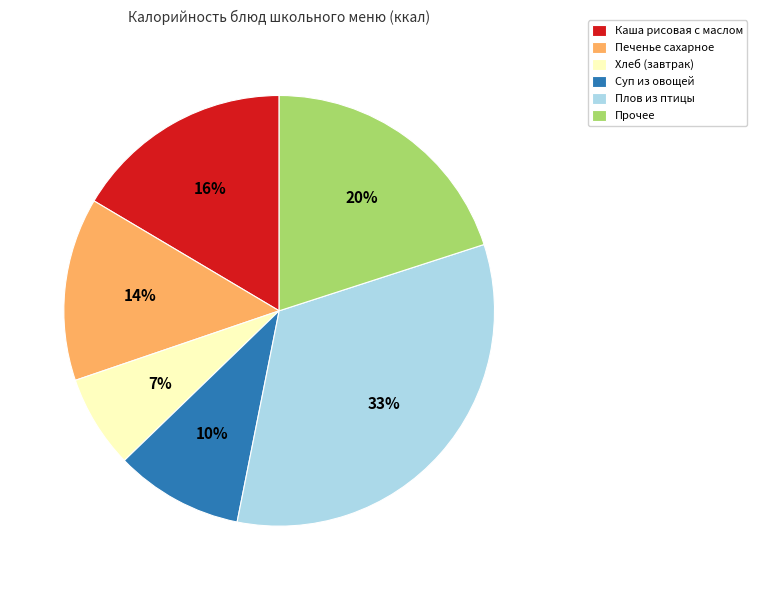

How many segments does this pie chart have?

6